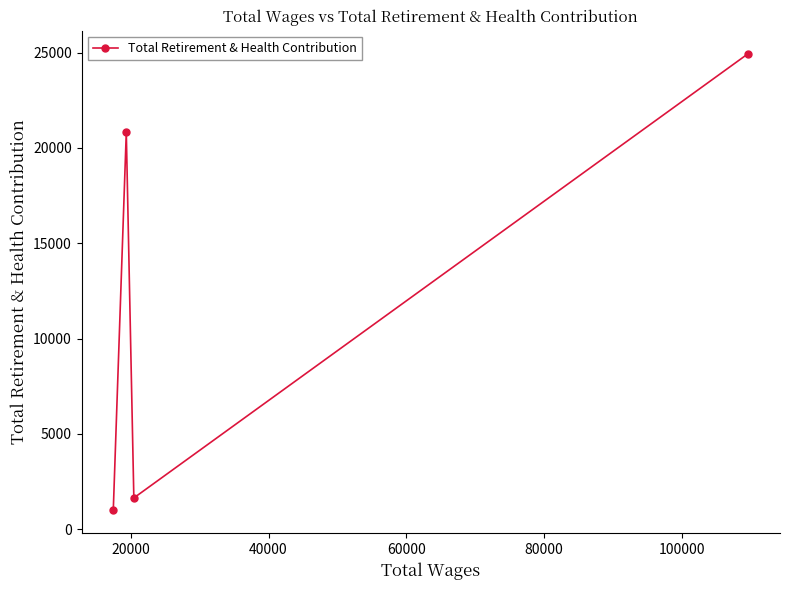

What is the average value?

12105